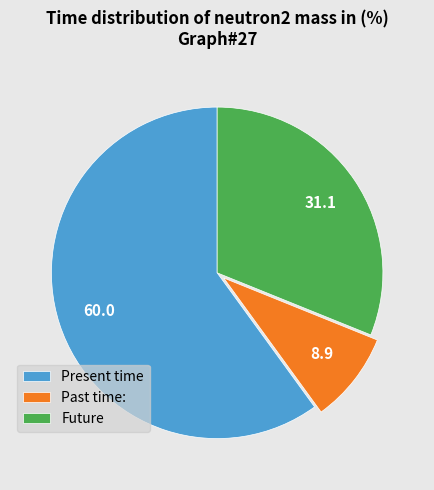

Which category has the smallest portion of the pie?

Past time: